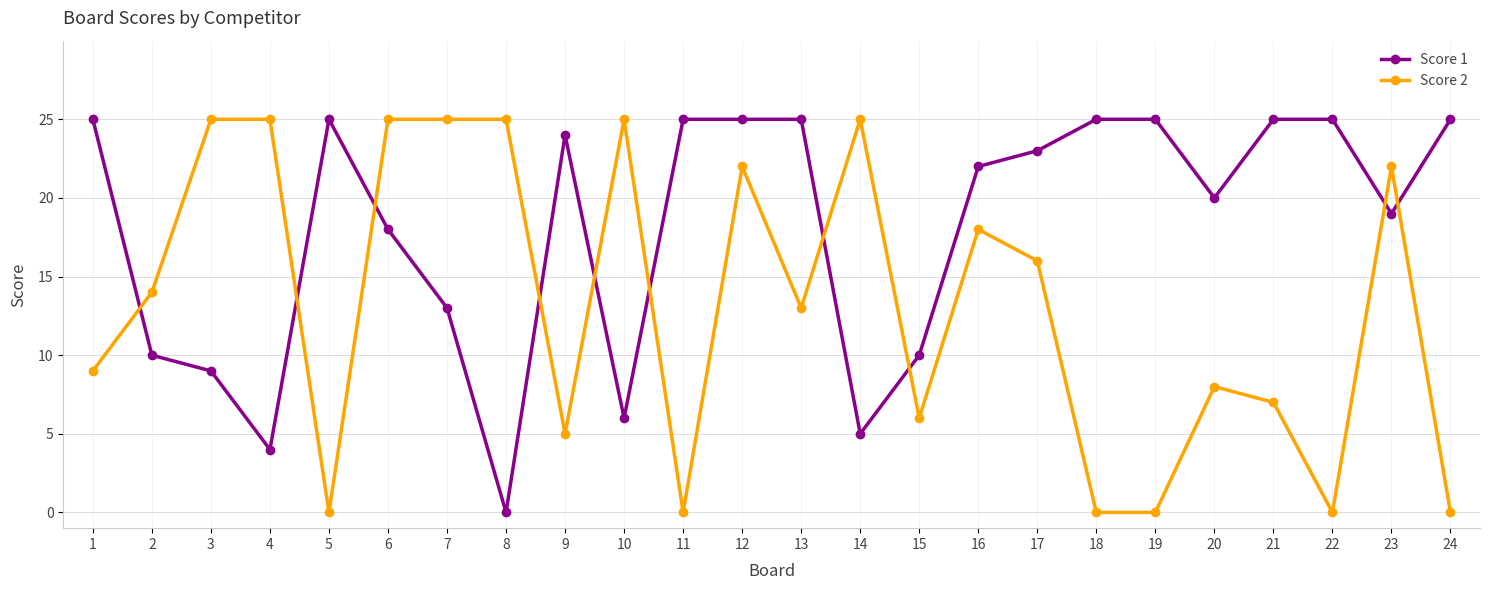

How many distinct data groups are displayed?

2